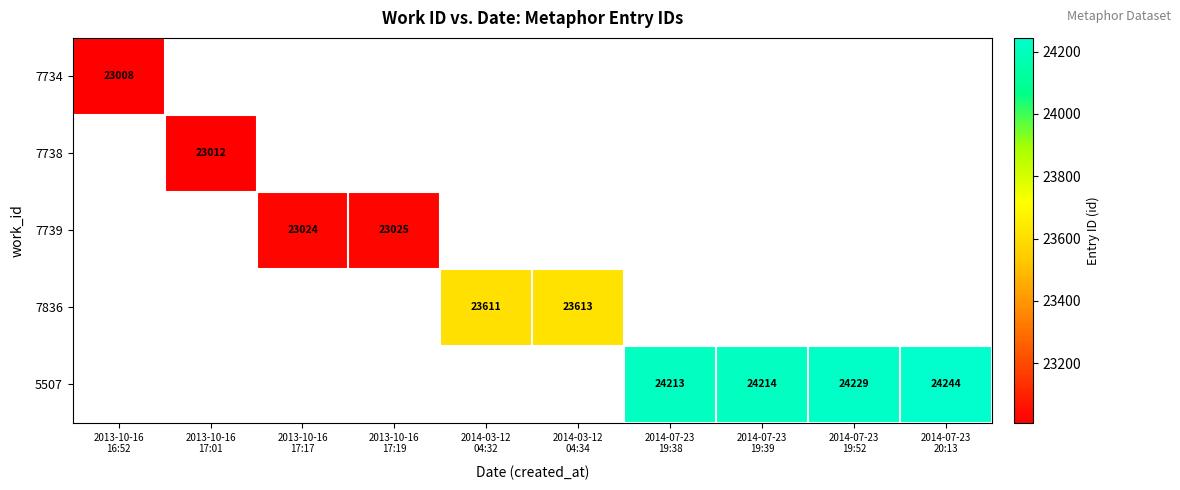

What is the maximum value shown in the chart?

24244.0